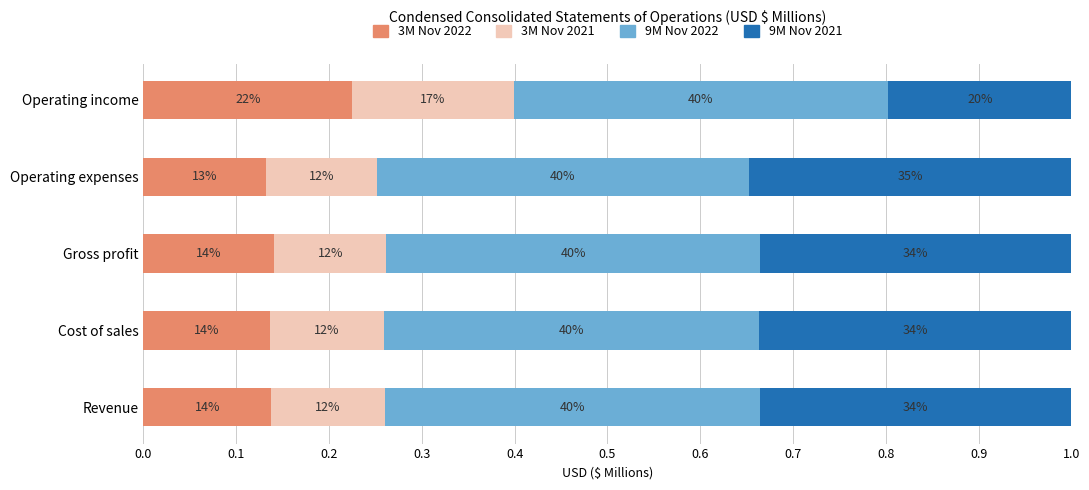

What are all the series names shown in the legend?

3M Nov 2022, 3M Nov 2021, 9M Nov 2022, 9M Nov 2021